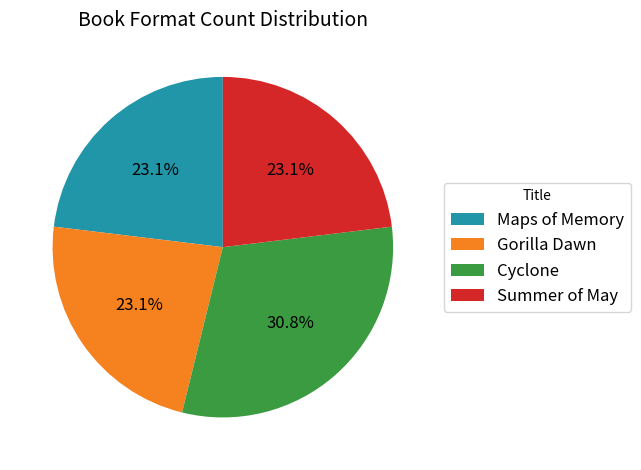

Count the number of slices in the pie.

4